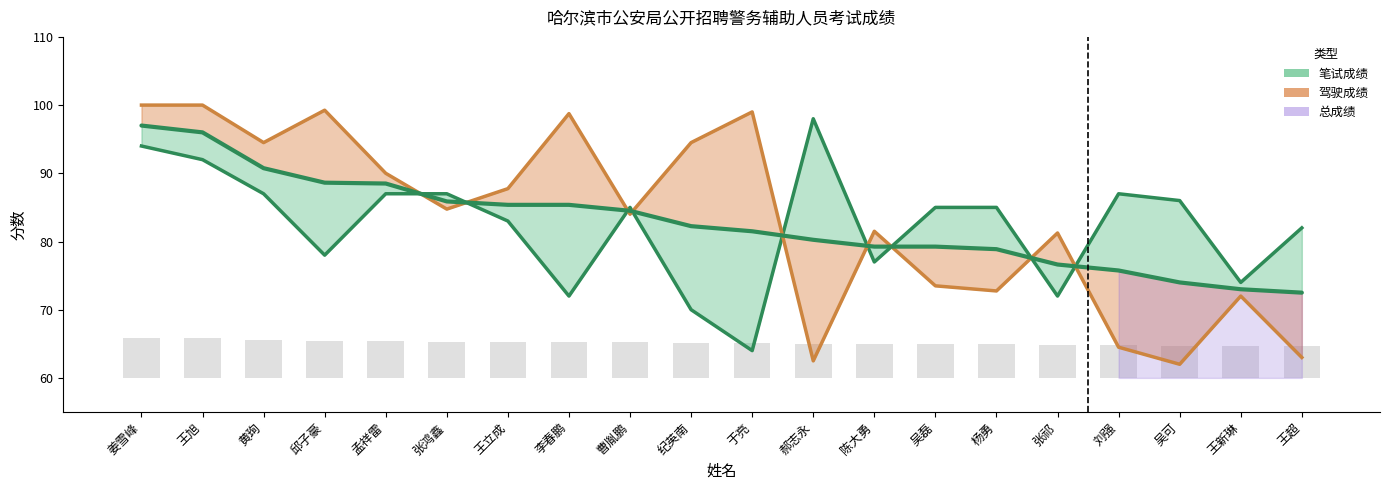

What is the highest value of the 驾驶成绩 series?

100.0